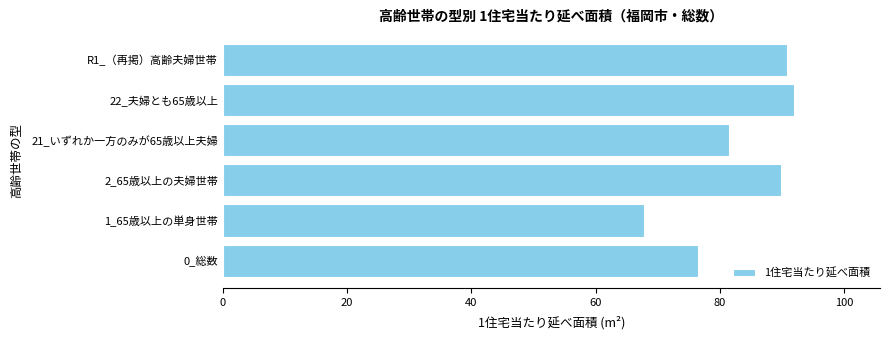

Does the chart contain any negative values?

No